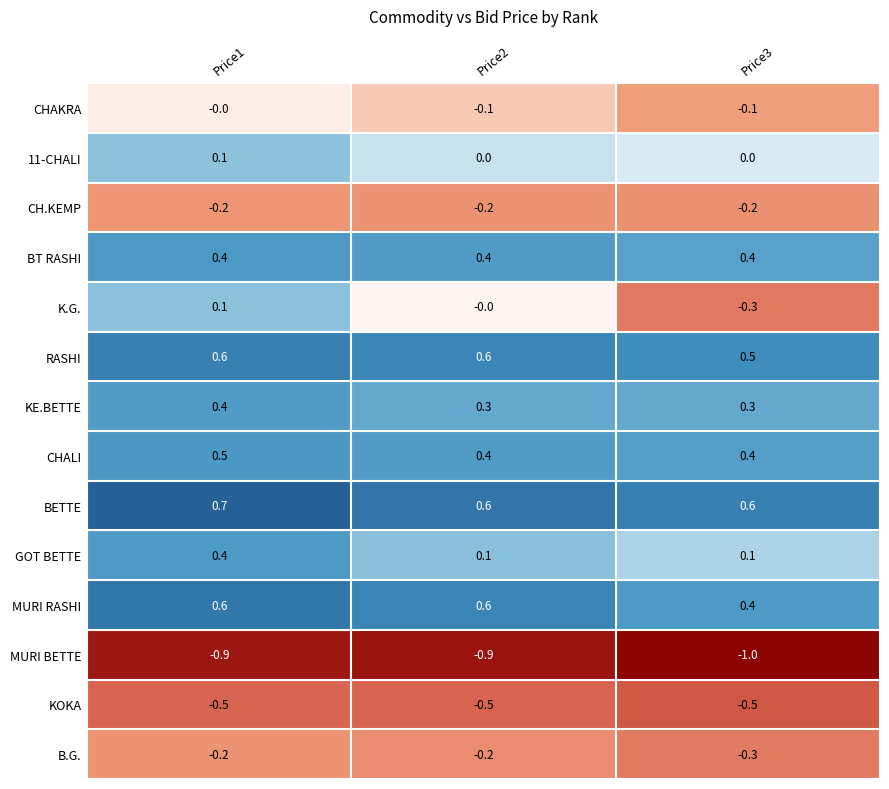

What is the total value across all series at Price3?

0.3